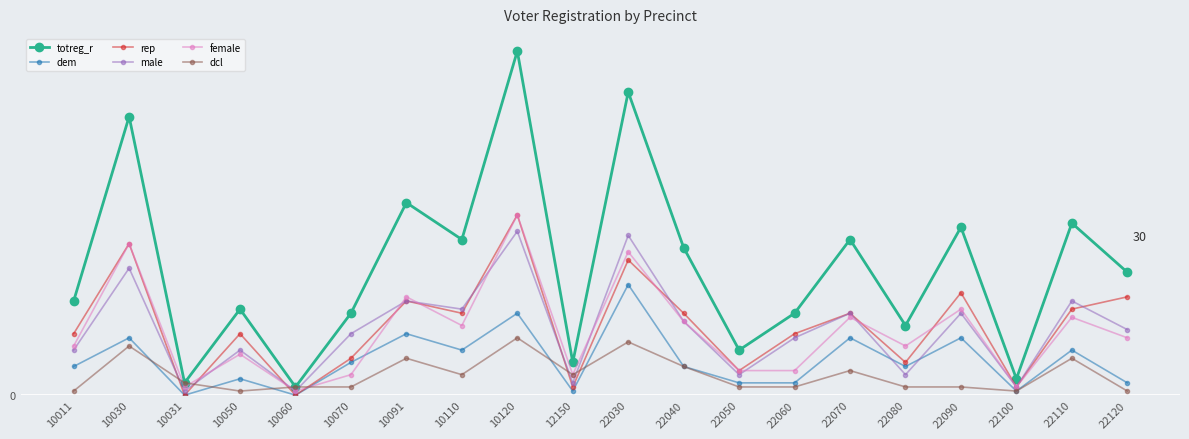

How many interior local peaks does the female series have?

8